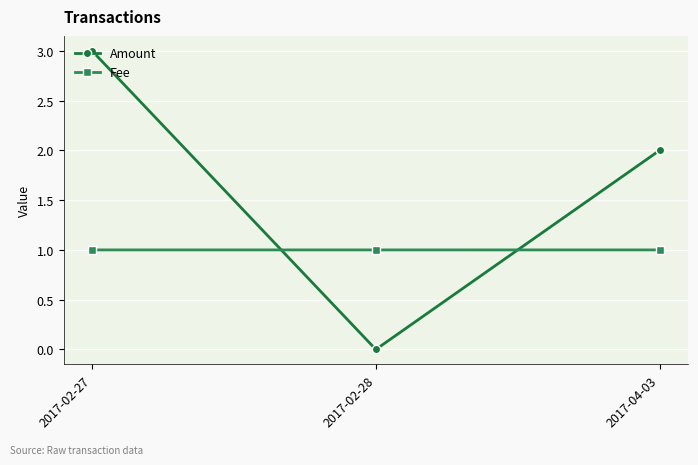

The Amount series shows 2.8 at 2017-04-03. True or false?

False